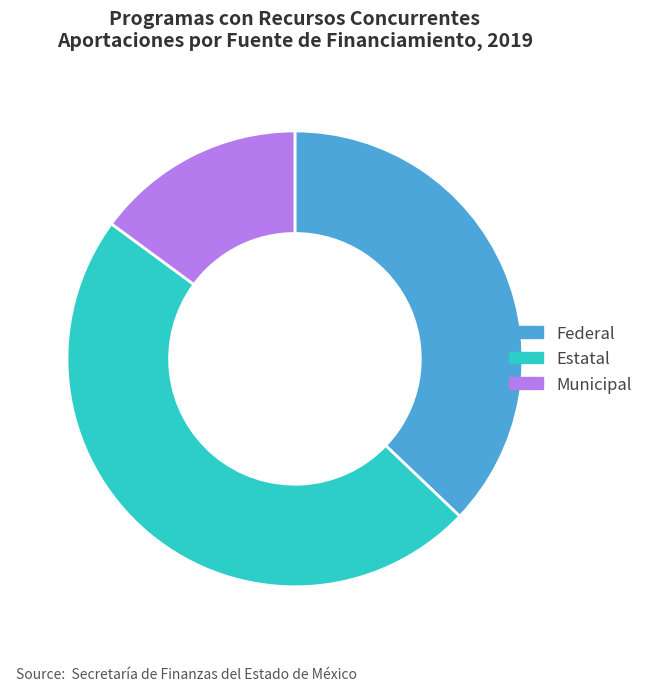

How many slices are in this pie chart?

3